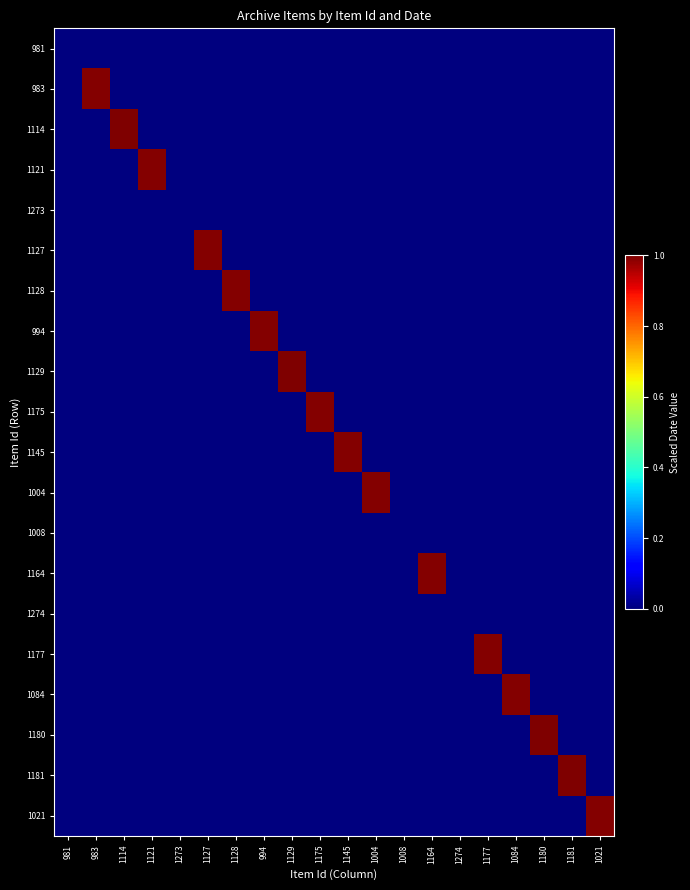

List the series in order of their peak value, highest first.

1114, 1180, 1181, 1129, 994, 1084, 1164, 1004, 1121, 1177, 983, 1145, 1128, 1175, 1127, 1021, 1273, 981, 1274, 1008